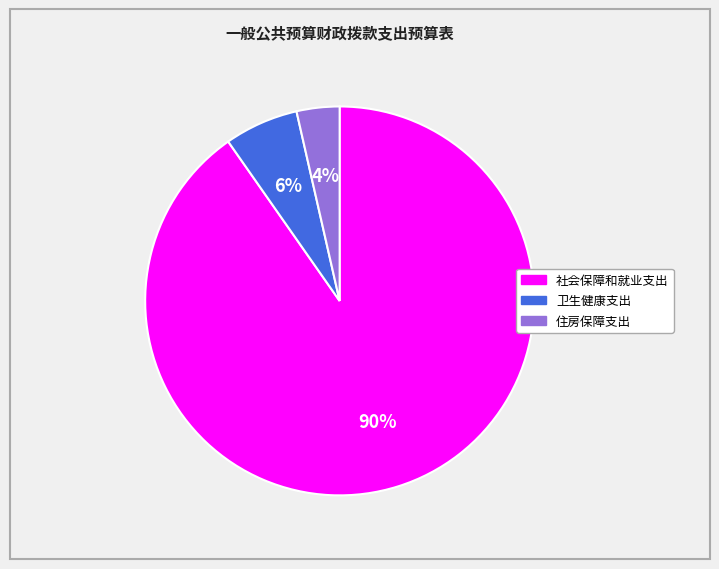

Count the number of slices in the pie.

3